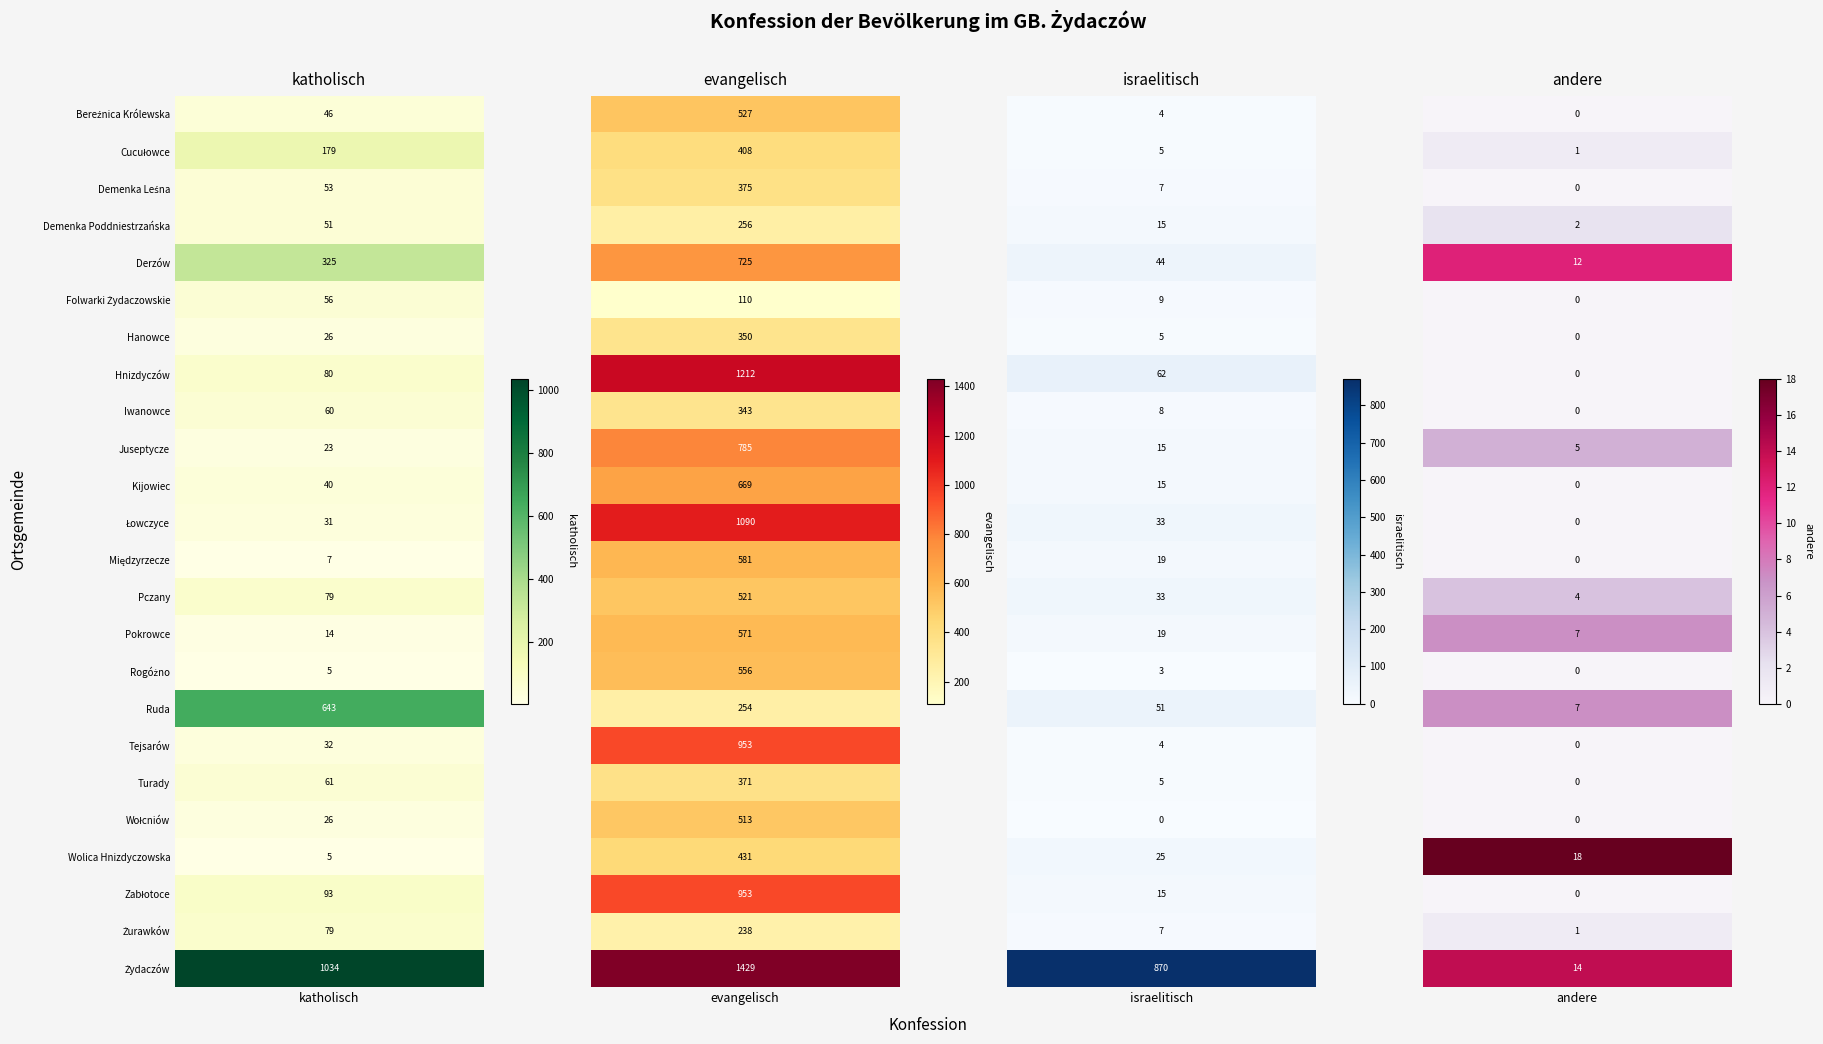

Reading right to left, transcribe all the data shown in this chart.

katholisch: 1034	79	93	5	26	61	32	643	5	14	79	7	31	40	23	60	80	26	56	325	51	53	179	46
evangelisch: 1429	238	953	431	513	371	953	254	556	571	521	581	1090	669	785	343	1212	350	110	725	256	375	408	527
israelitisch: 870	7	15	25	0	5	4	51	3	19	33	19	33	15	15	8	62	5	9	44	15	7	5	4
andere: 14	1	0	18	0	0	0	7	0	7	4	0	0	0	5	0	0	0	0	12	2	0	1	0